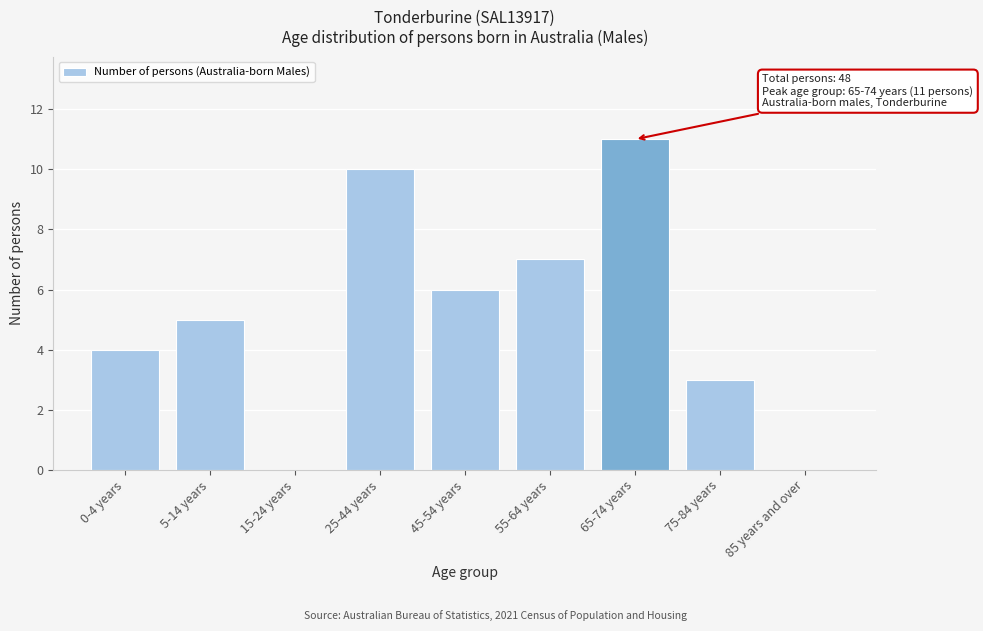

Reading left to right, what are all the values shown in this chart?

0-4 years=4	5-14 years=5	15-24 years=0	25-44 years=10	45-54 years=6	55-64 years=7	65-74 years=11	75-84 years=3	85 years and over=0